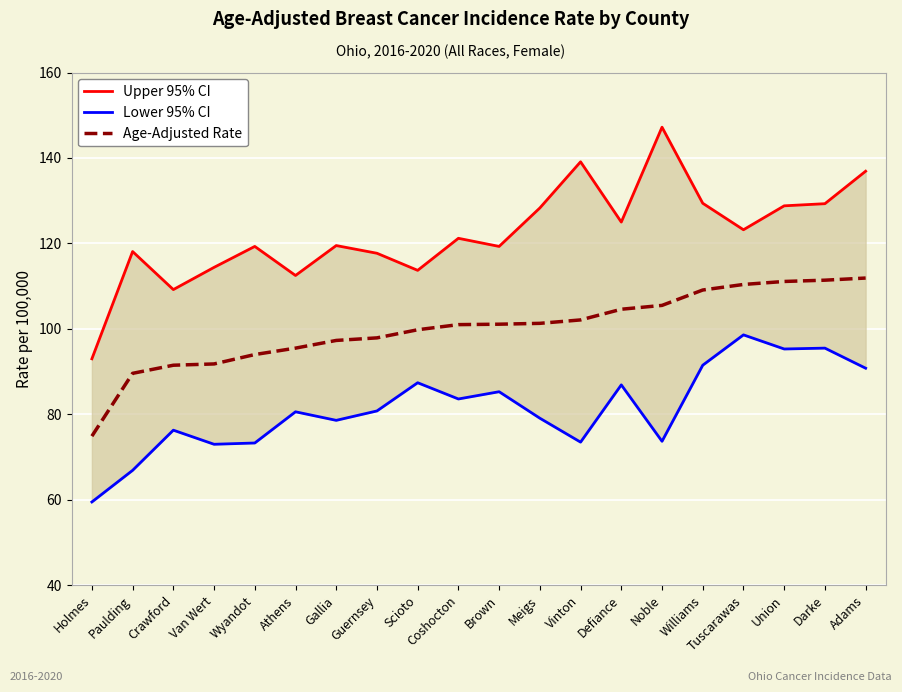

Reading right to left, what are all the values shown in this chart?

Upper 95% CI: Adams=136.9	Darke=129.3	Union=128.8	Tuscarawas=123.2	Williams=129.4	Noble=147.2	Defiance=125.0	Vinton=139.1	Meigs=128.3	Brown=119.3	Coshocton=121.2	Scioto=113.7	Guernsey=117.7	Gallia=119.5	Athens=112.5	Wyandot=119.3	Van Wert=114.4	Crawford=109.2	Paulding=118.1	Holmes=93.0
Lower 95% CI: Adams=90.8	Darke=95.5	Union=95.3	Tuscarawas=98.6	Williams=91.5	Noble=73.7	Defiance=86.9	Vinton=73.5	Meigs=79.1	Brown=85.3	Coshocton=83.6	Scioto=87.4	Guernsey=80.8	Gallia=78.6	Athens=80.6	Wyandot=73.3	Van Wert=73.0	Crawford=76.3	Paulding=66.9	Holmes=59.5
Age-Adjusted Rate: Adams=111.9	Darke=111.4	Union=111.1	Tuscarawas=110.4	Williams=109.1	Noble=105.5	Defiance=104.6	Vinton=102.1	Meigs=101.3	Brown=101.1	Coshocton=101.0	Scioto=99.8	Guernsey=97.9	Gallia=97.3	Athens=95.5	Wyandot=94.0	Van Wert=91.8	Crawford=91.5	Paulding=89.6	Holmes=74.9